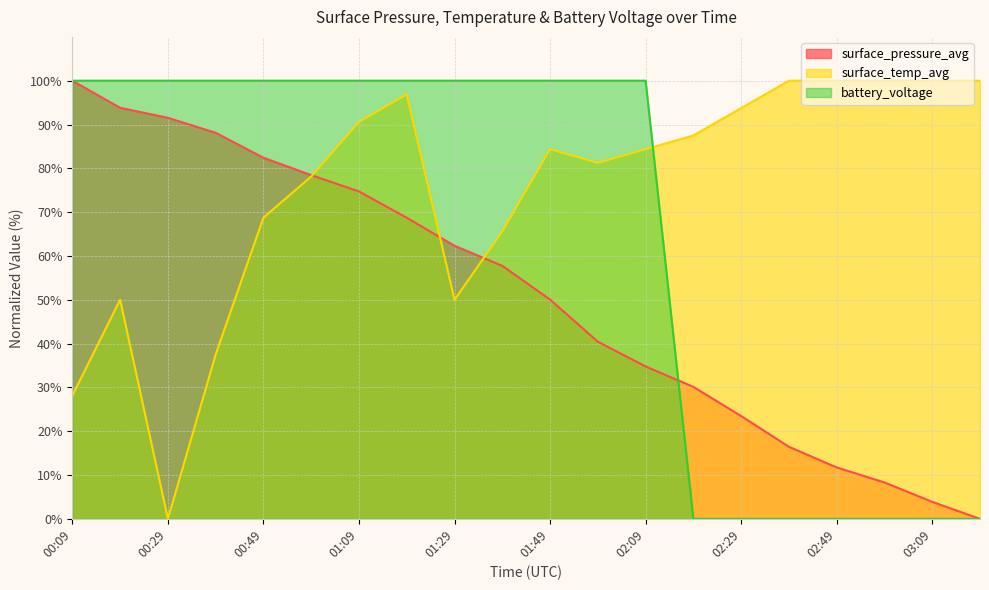

What is the difference between the second highest and minimum values in the battery_voltage series?

100.0